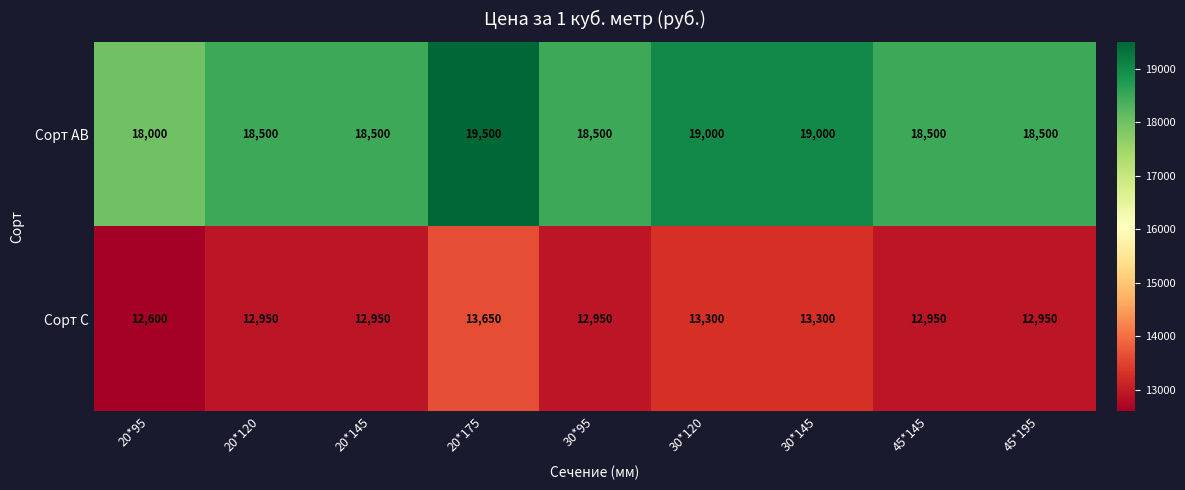

What is the total value across all series at 20*120?

31450